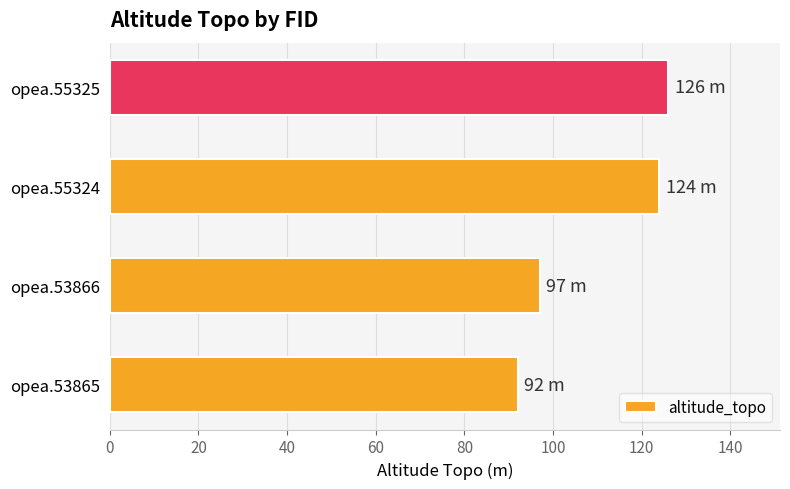

What is the ratio of the value at opea.53865 to the value at opea.53866?

0.9